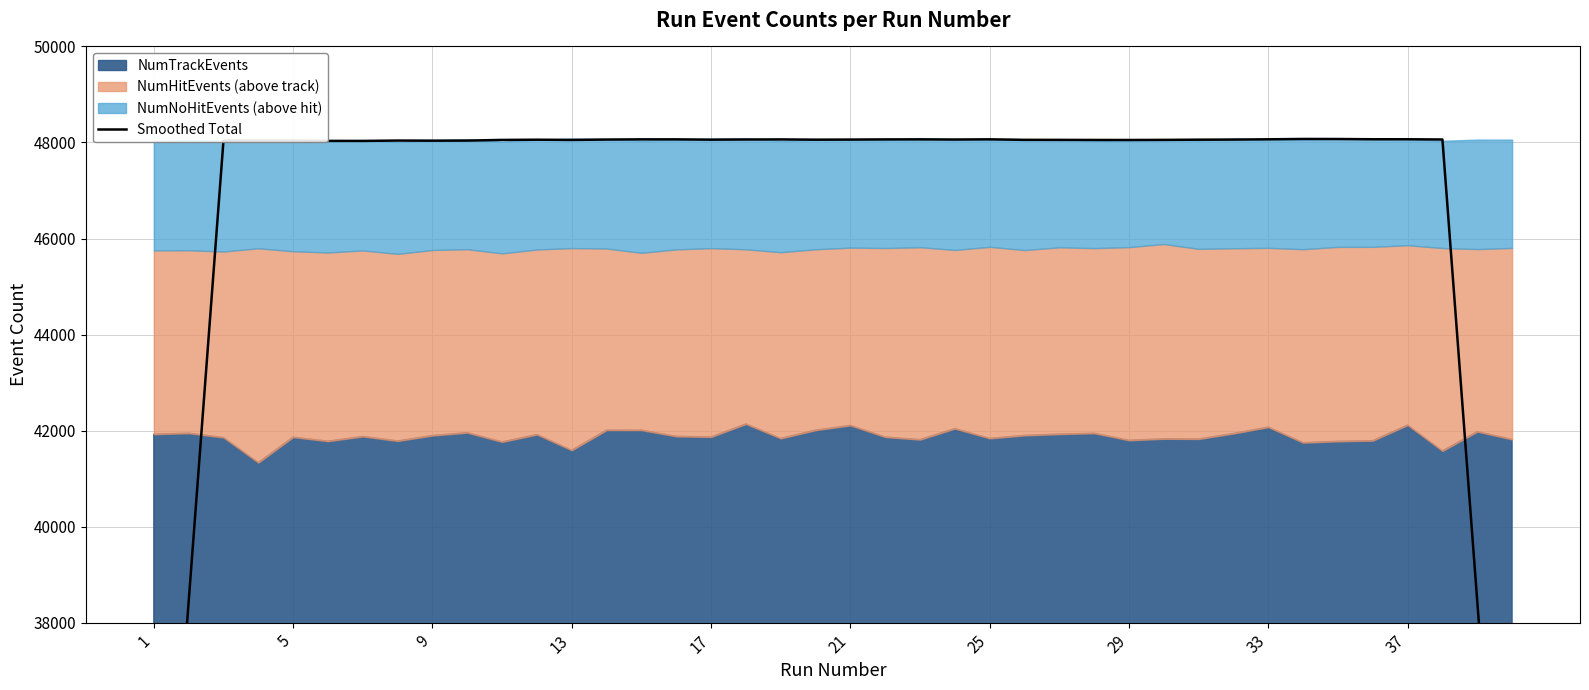

Approximately how many times larger is the value at 13 compared to 20?

1.0